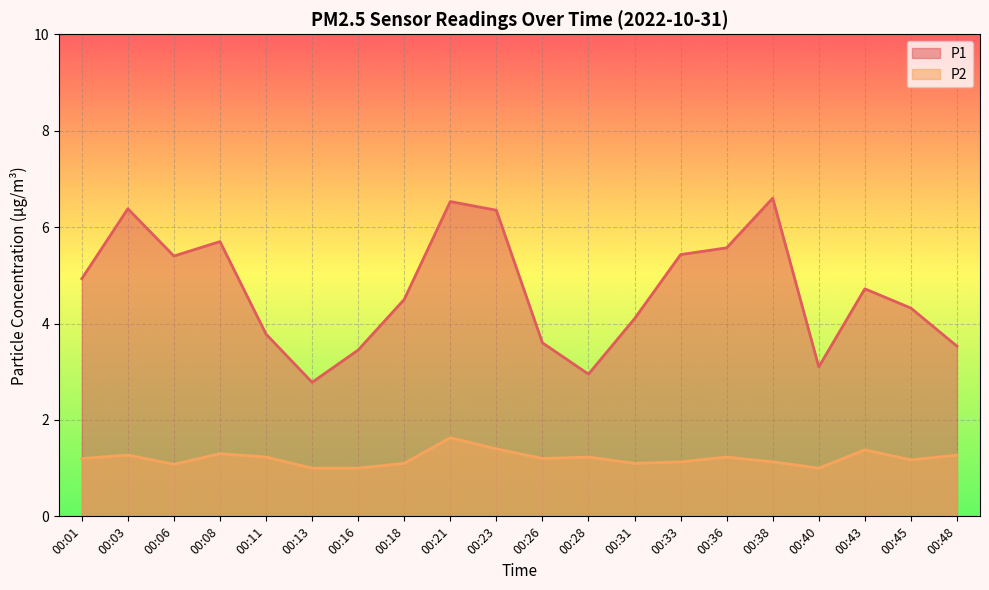

True or false: P2 and P1 cross at least once.

False